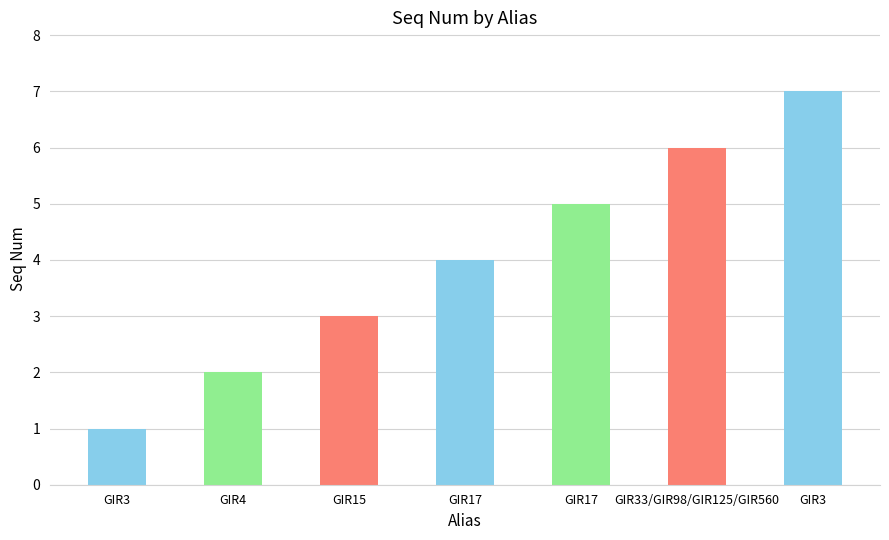

What is the change in value from GIR17 to GIR33/GIR98/GIR125/GIR560?

+2